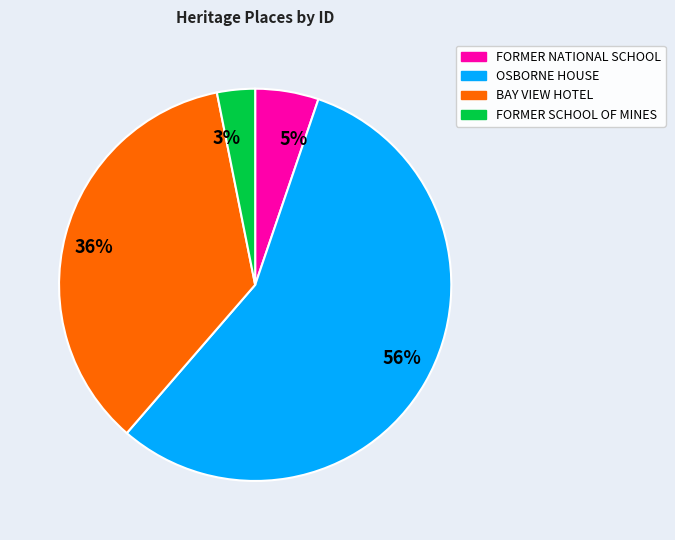

To the nearest percent, what is the combined percentage of OSBORNE HOUSE and BAY VIEW HOTEL?

92%